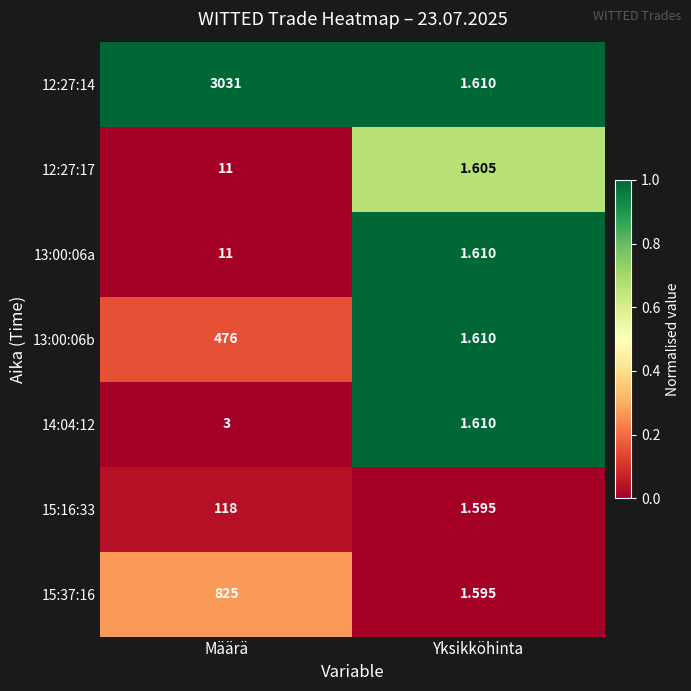

What is the maximum value shown in the chart?

3031.0